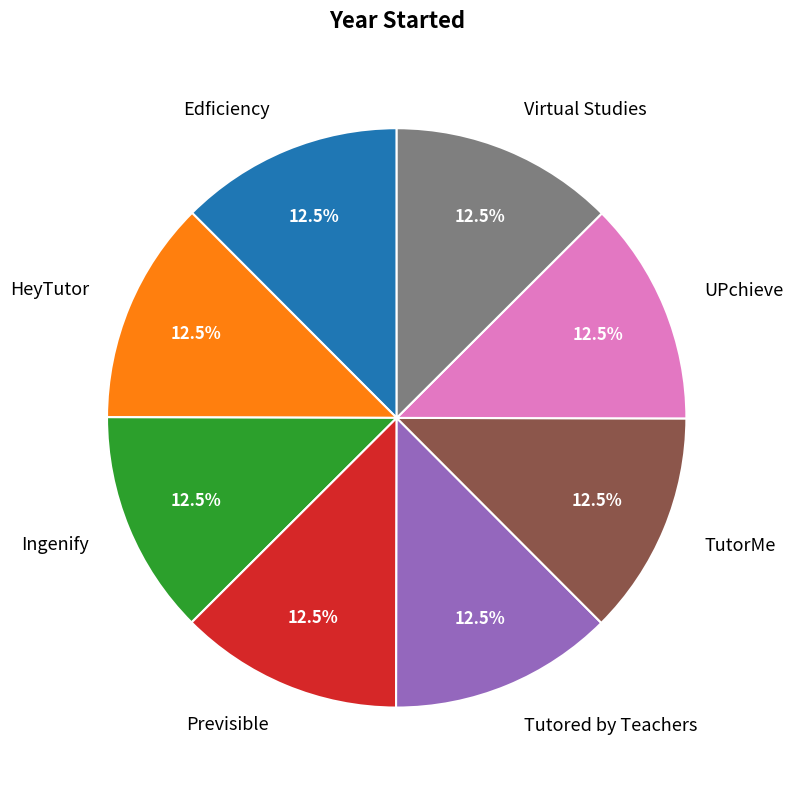

Approximately how many times larger is the value at TutorMe compared to Edficiency?

1.0